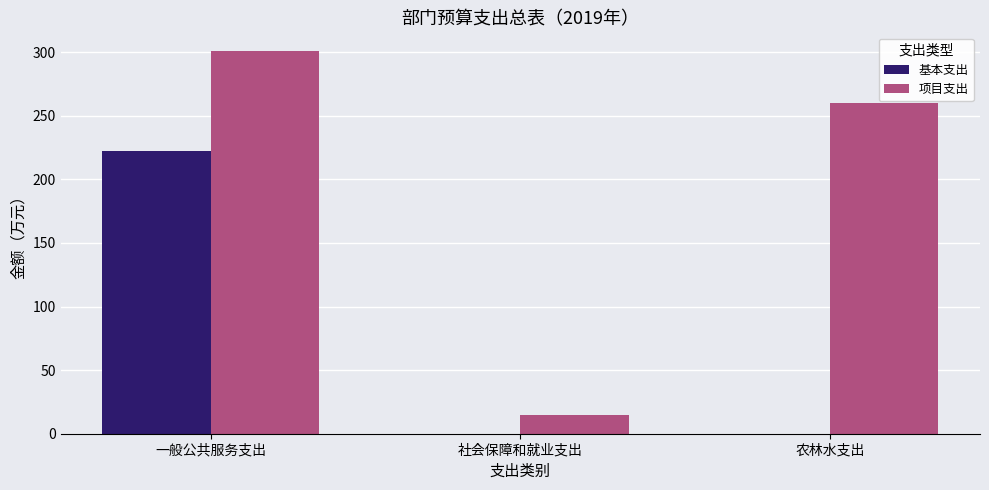

What is the difference between the 基本支出 values at 农林水支出 and 一般公共服务支出?

222.4